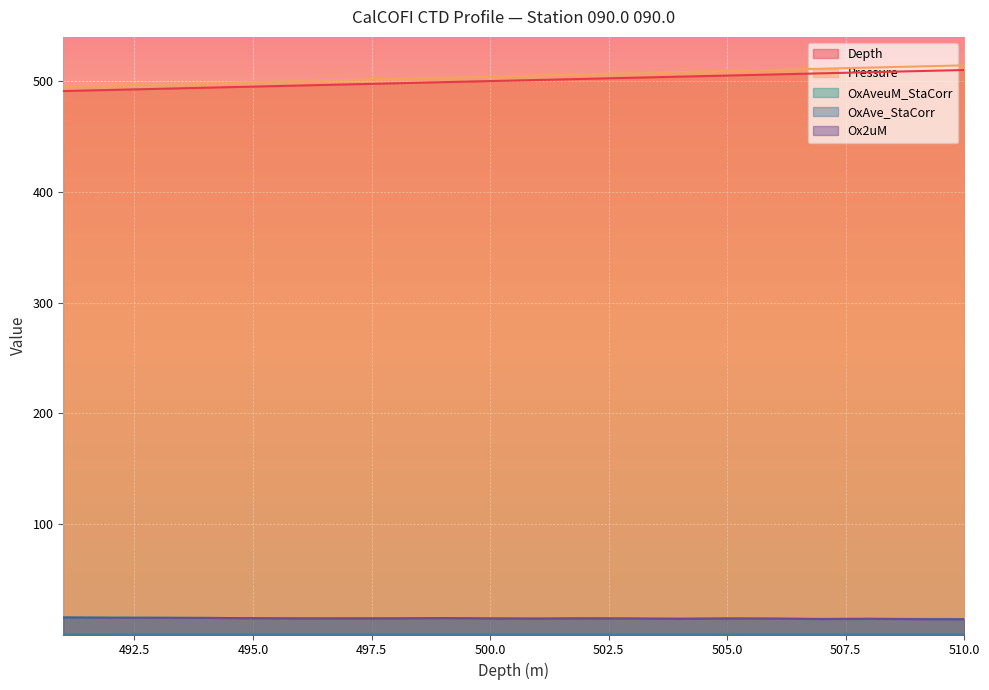

Where is OxAve_StaCorr nearest to the value 0?

510